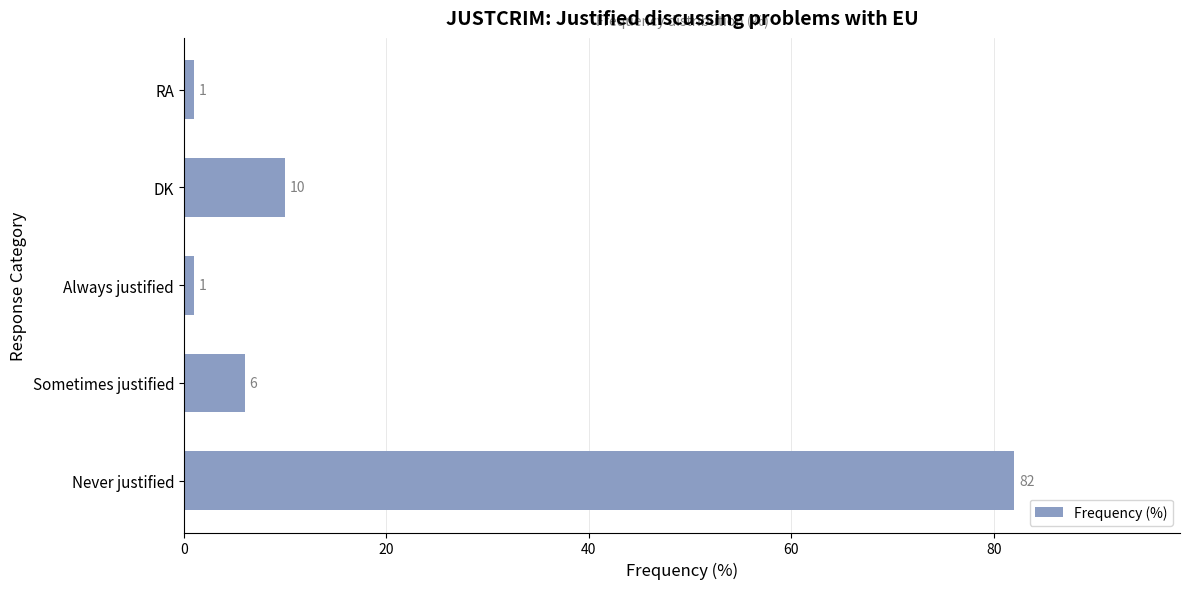

Is it true that the value at Never justified is 82?

True